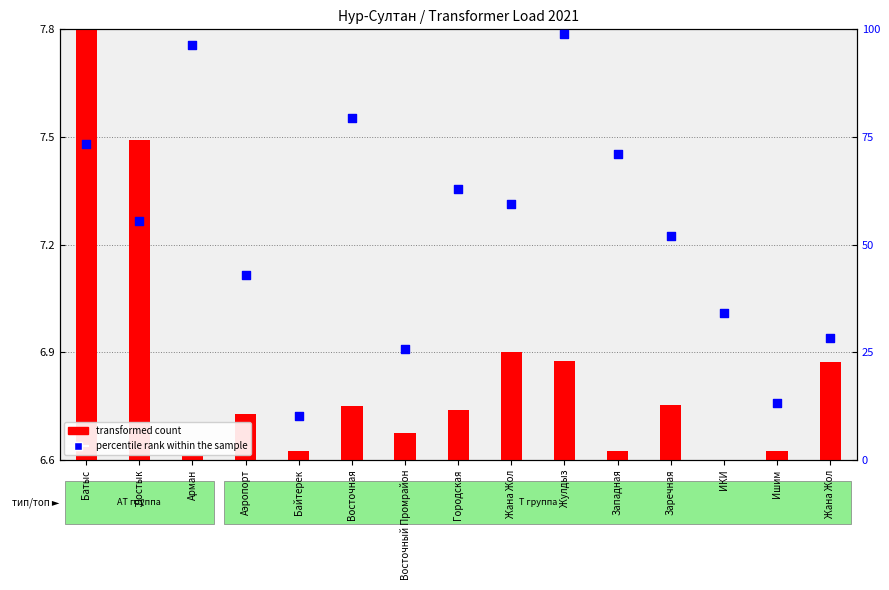

What is the change in value from Батыс to Аэропорт?

-30.5